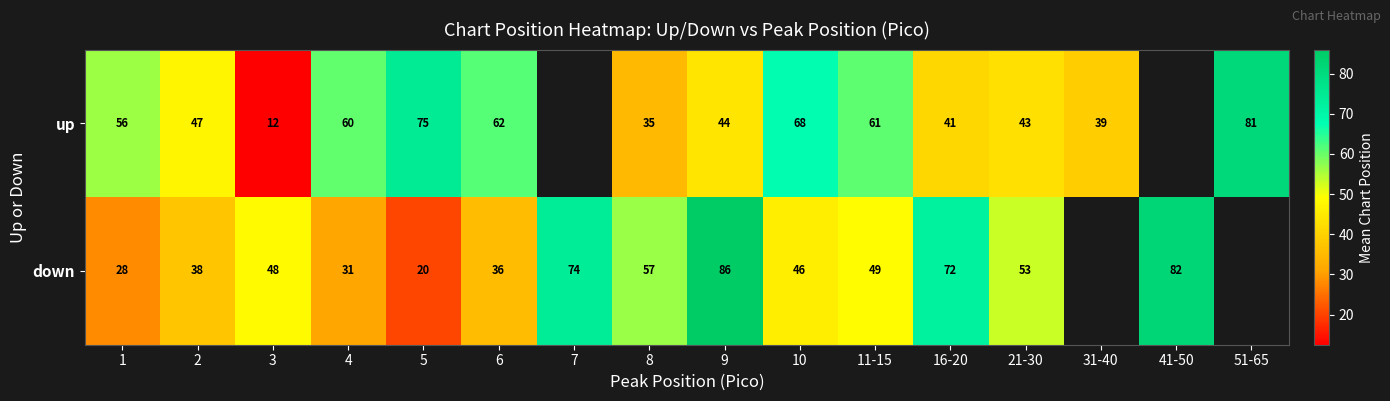

Is the value of down at 16-20 greater than the value of up at 6?

Yes